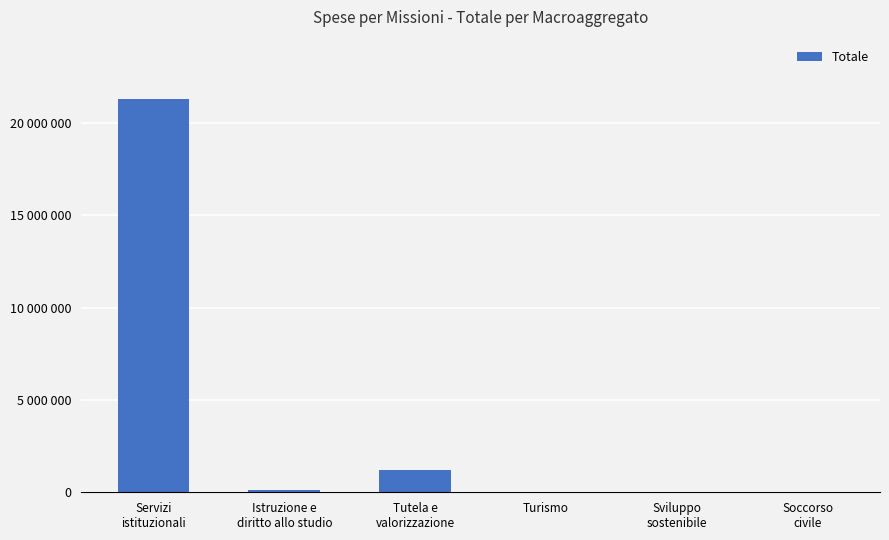

What is the value of the 2nd bar from the left?

100000.0